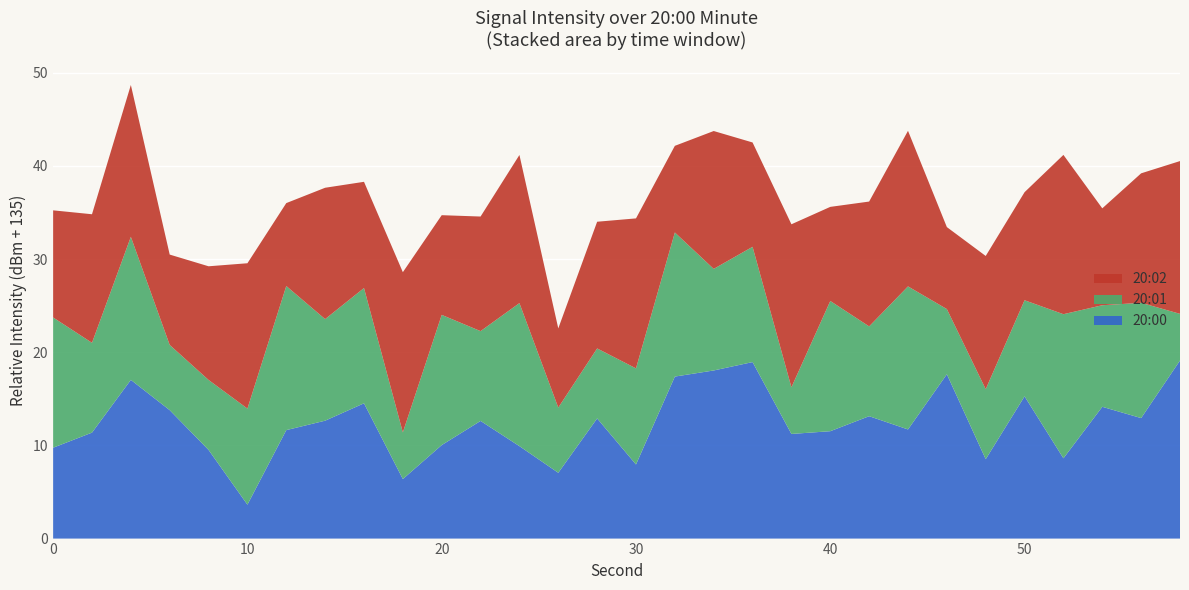

Reading right to left, extract all data points from this chart.

20:00: 58=-115.9	56=-122.1	54=-120.9	52=-126.4	50=-119.7	48=-126.5	46=-117.4	44=-123.3	42=-121.9	40=-123.5	38=-123.8	36=-116.1	34=-117.0	32=-117.6	30=-127.0	28=-122.1	26=-127.9	24=-125.1	22=-122.4	20=-125.0	18=-128.6	16=-120.5	14=-122.3	12=-123.4	10=-131.4	8=-125.5	6=-121.2	4=-118.0	2=-123.6	0=-125.2
20:01: 58=-130.0	56=-122.6	54=-124.1	52=-119.5	50=-124.7	48=-127.5	46=-128.0	44=-119.6	42=-125.4	40=-121.0	38=-130.0	36=-122.6	34=-124.1	32=-119.5	30=-124.7	28=-127.5	26=-128.0	24=-119.6	22=-125.4	20=-121.0	18=-130.0	16=-122.6	14=-124.1	12=-119.5	10=-124.7	8=-127.5	6=-128.0	4=-119.6	2=-125.4	0=-121.0
20:02: 58=-118.6	56=-121.1	54=-124.6	52=-117.9	50=-123.4	48=-120.7	46=-126.2	44=-118.3	42=-121.6	40=-124.9	38=-117.5	36=-123.8	34=-120.2	32=-125.7	30=-118.9	28=-121.4	26=-126.5	24=-119.1	22=-122.7	20=-124.3	18=-117.8	16=-123.6	14=-120.9	12=-126.1	10=-119.4	8=-122.8	6=-125.3	4=-118.7	2=-121.2	0=-123.5